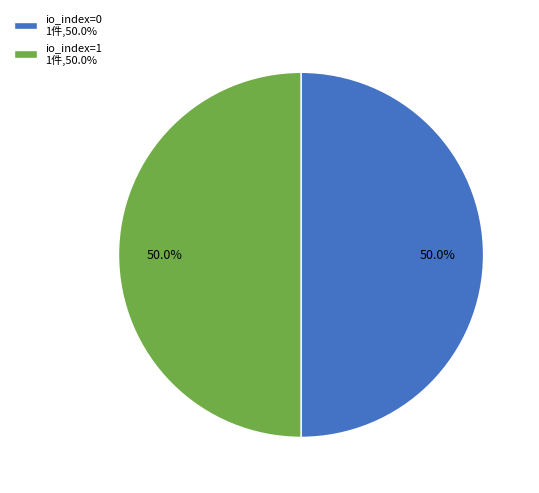

What percentage is the io_index=1 slice, to the nearest percent?

50%